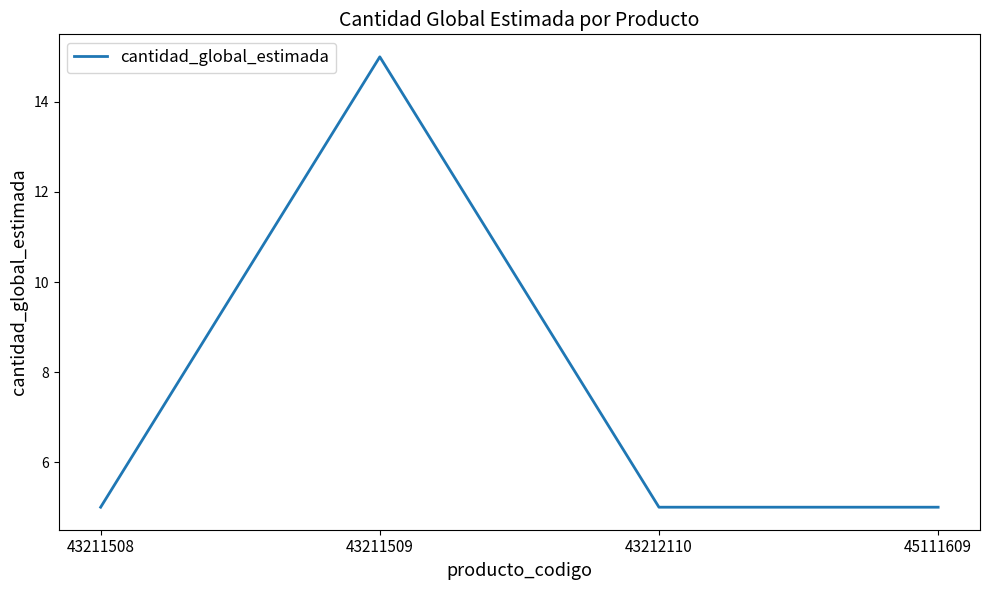

Where is the first local maximum?

43211509